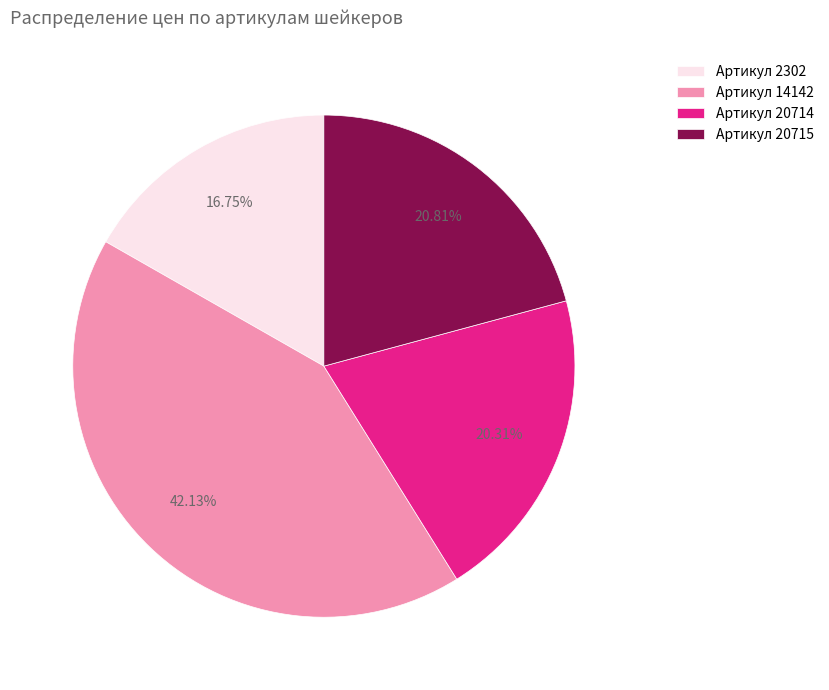

Is there a majority slice in this chart?

No